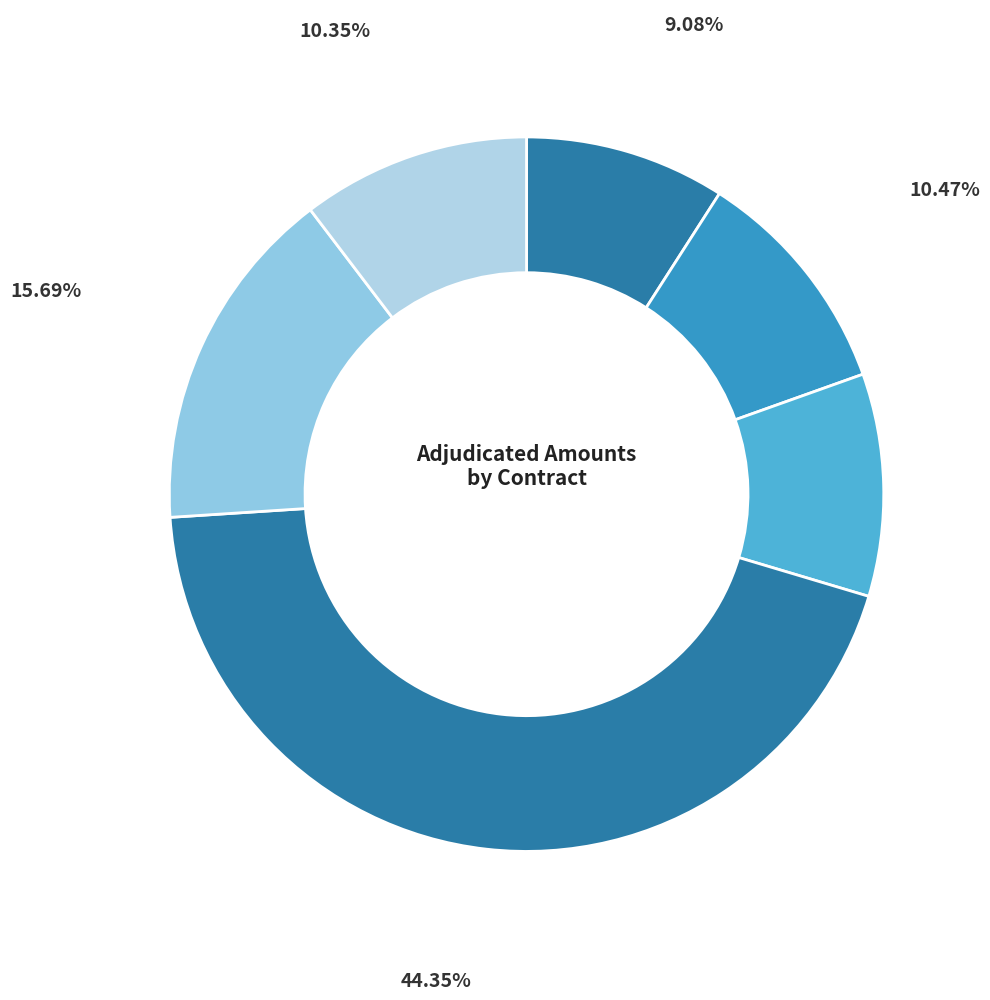

Count the number of slices in the pie.

6